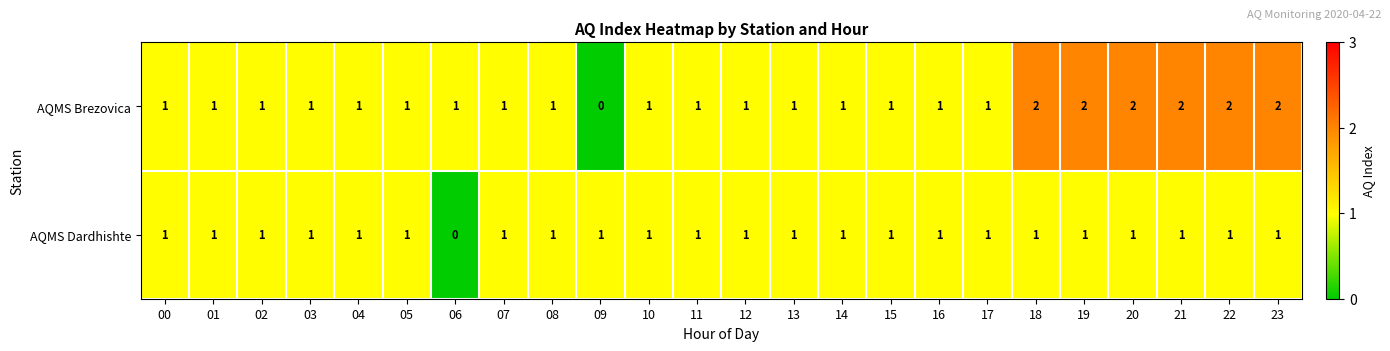

Rank the series by their average value, from highest to lowest.

AQMS Brezovica, AQMS Dardhishte